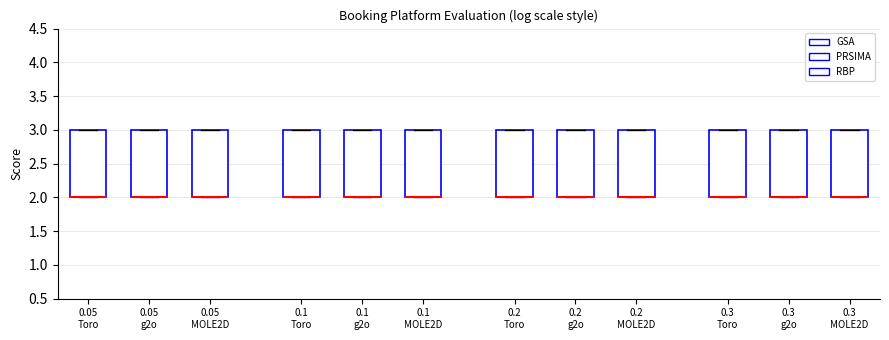

Reading left to right, transcribe this box plot: for each box, give where its median line is, the range the box spans, and where its two whiskers end, as read against the y-axis. The values are not printed on the chart, so give them approximately, as read against the axis.

0.05 Toro: median 2 (drawn on the box's lower edge), box 2 to 3, whiskers 2 to 3
0.05 g2o: median 2 (drawn on the box's lower edge), box 2 to 3, whiskers 2 to 3
0.05 MOLE2D: median 2 (drawn on the box's lower edge), box 2 to 3, whiskers 2 to 3
0.1 Toro: median 2 (drawn on the box's lower edge), box 2 to 3, whiskers 2 to 3
0.1 g2o: median 2 (drawn on the box's lower edge), box 2 to 3, whiskers 2 to 3
0.1 MOLE2D: median 2 (drawn on the box's lower edge), box 2 to 3, whiskers 2 to 3
0.2 Toro: median 2 (drawn on the box's lower edge), box 2 to 3, whiskers 2 to 3
0.2 g2o: median 2 (drawn on the box's lower edge), box 2 to 3, whiskers 2 to 3
0.2 MOLE2D: median 2 (drawn on the box's lower edge), box 2 to 3, whiskers 2 to 3
0.3 Toro: median 2 (drawn on the box's lower edge), box 2 to 3, whiskers 2 to 3
0.3 g2o: median 2 (drawn on the box's lower edge), box 2 to 3, whiskers 2 to 3
0.3 MOLE2D: median 2 (drawn on the box's lower edge), box 2 to 3, whiskers 2 to 3